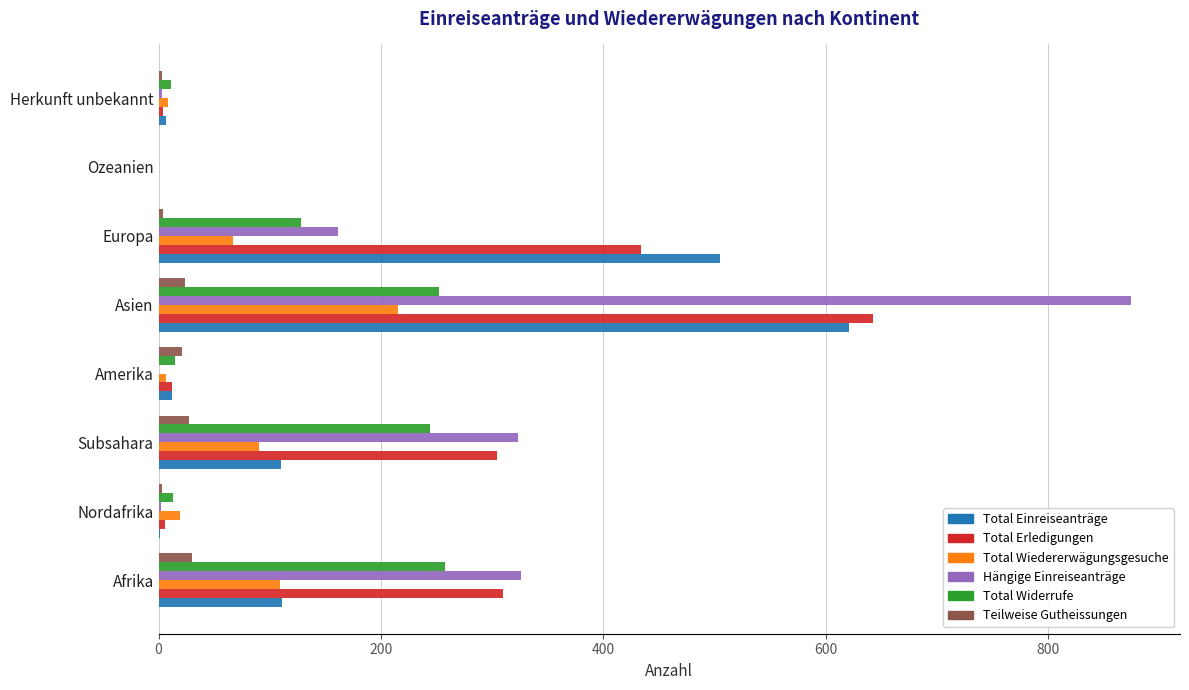

What is the total value across all series at Afrika?

1144